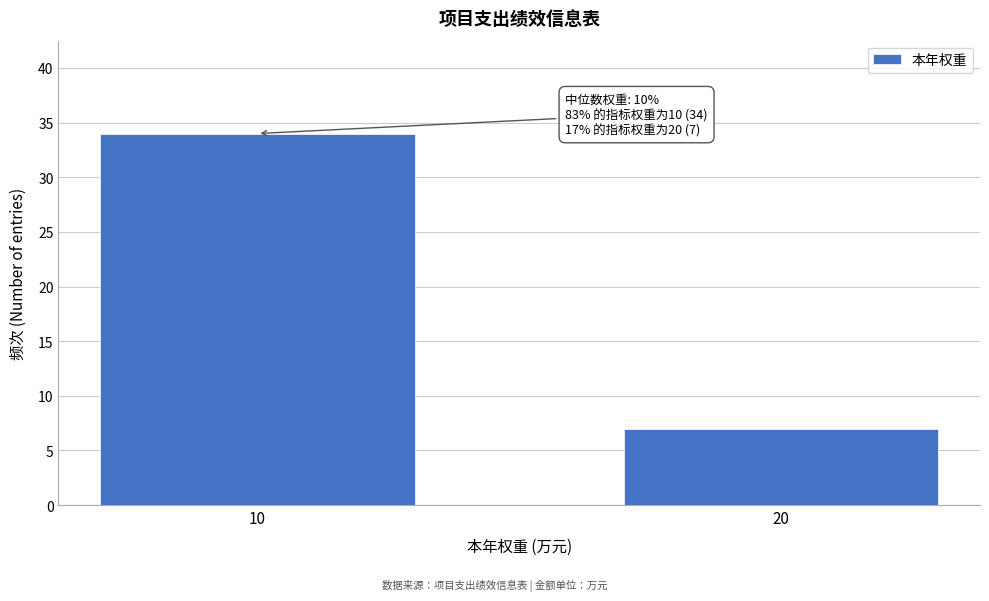

Reading right to left, what are all the values shown in this chart?

7	34